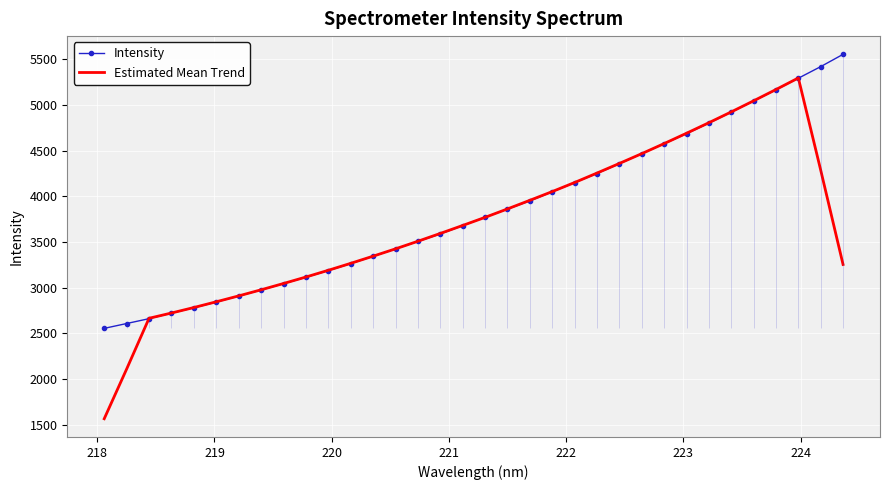

How many values in the Intensity series are below 3771?

17